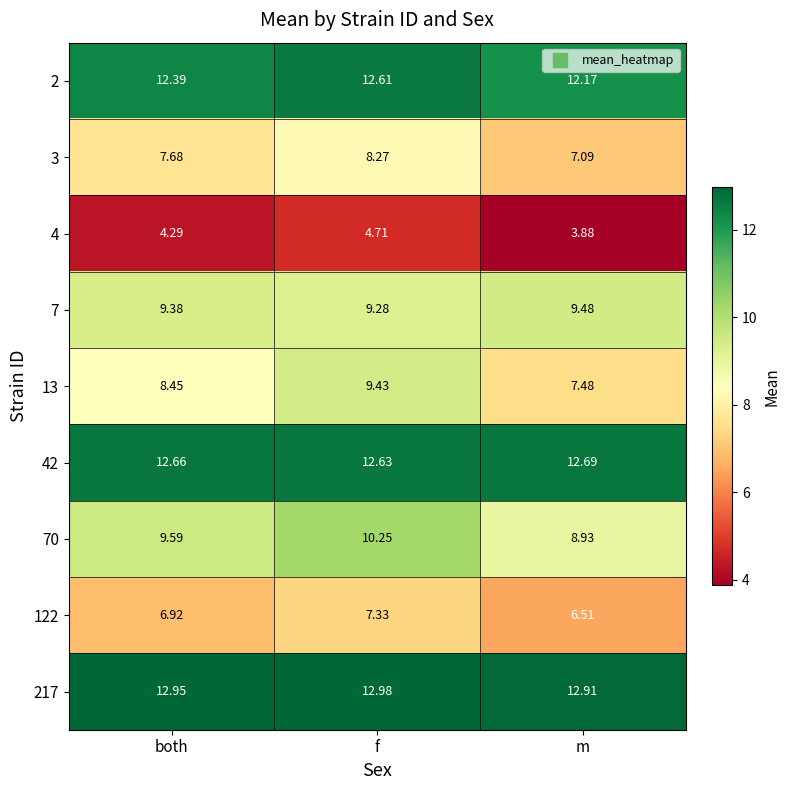

Where is 3 nearest to the value 7?

m